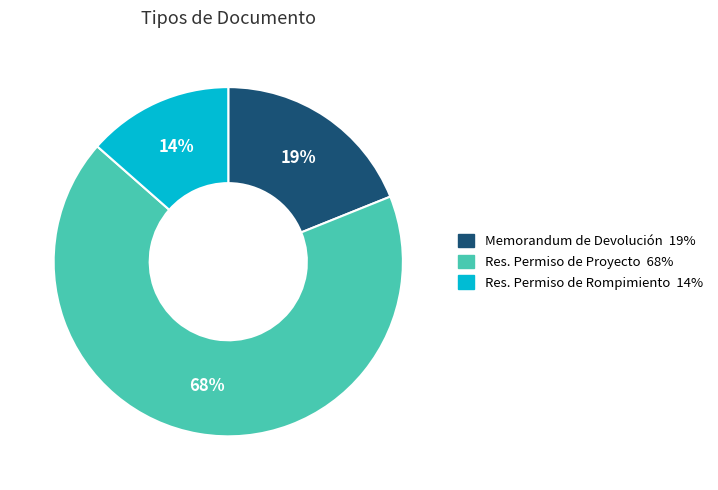

To the nearest percent, what is the average slice percentage?

33%